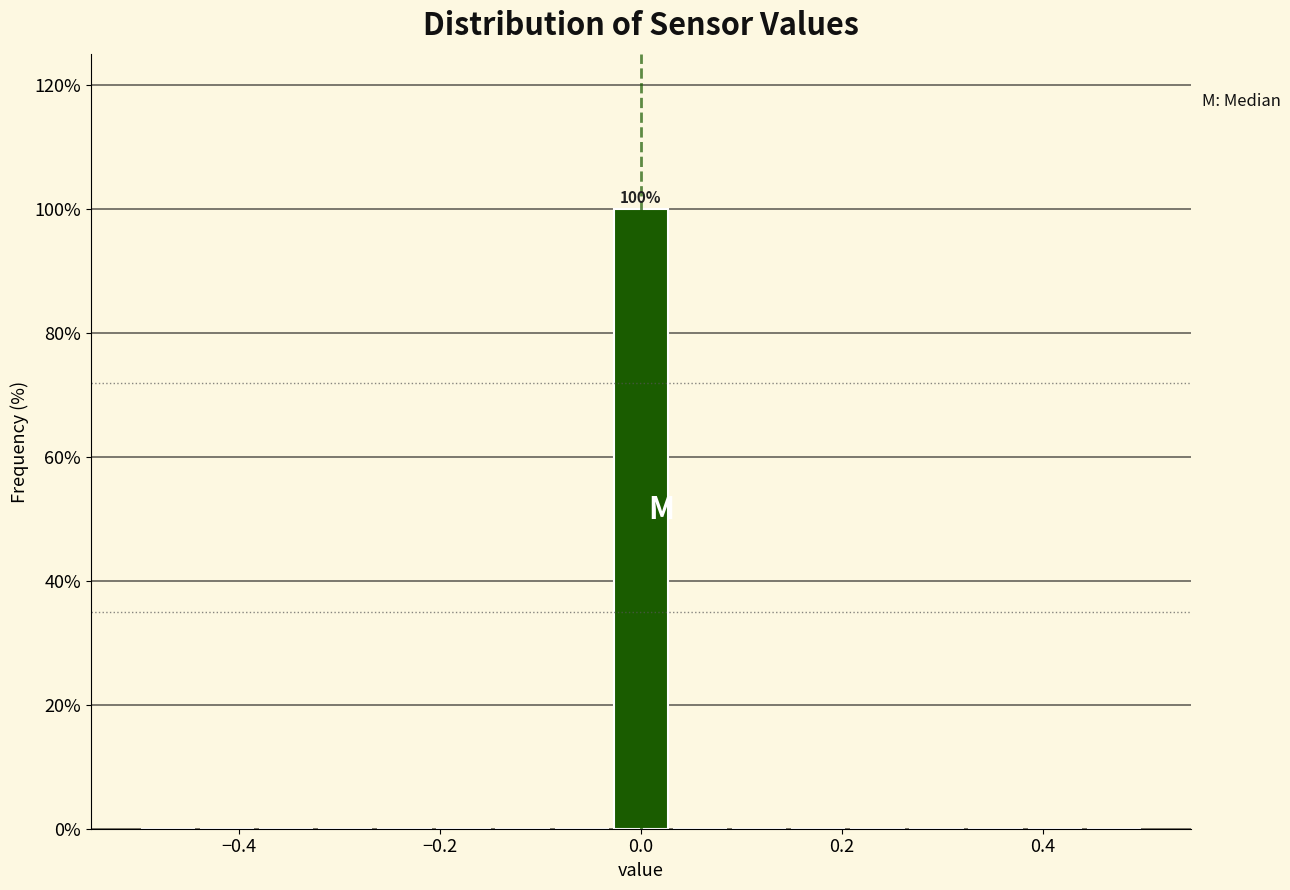

Around what value on the x-axis is the tallest bar? Give the approximate position of its centre, as read against the axis.

0.00